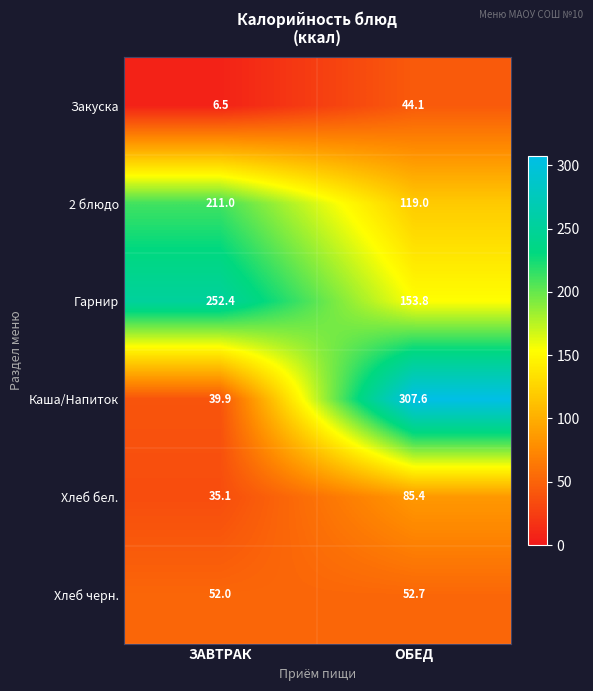

At which label is Гарнир closest to 203?

ОБЕД